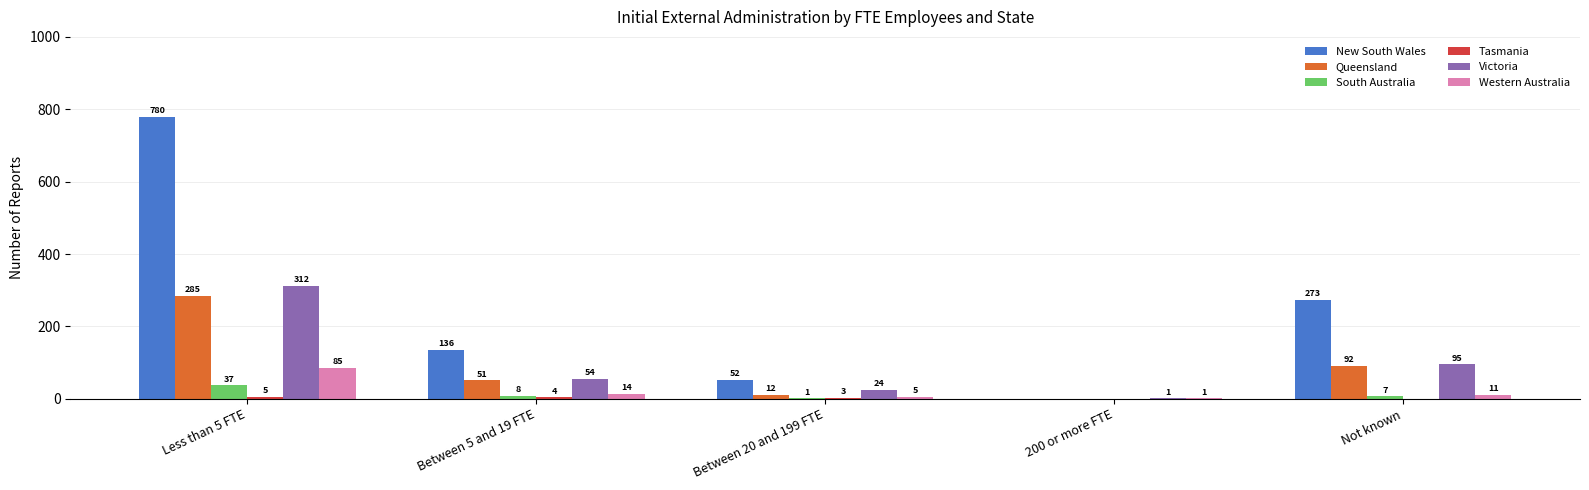

Which label corresponds to the largest value in the chart?

Less than 5 FTE